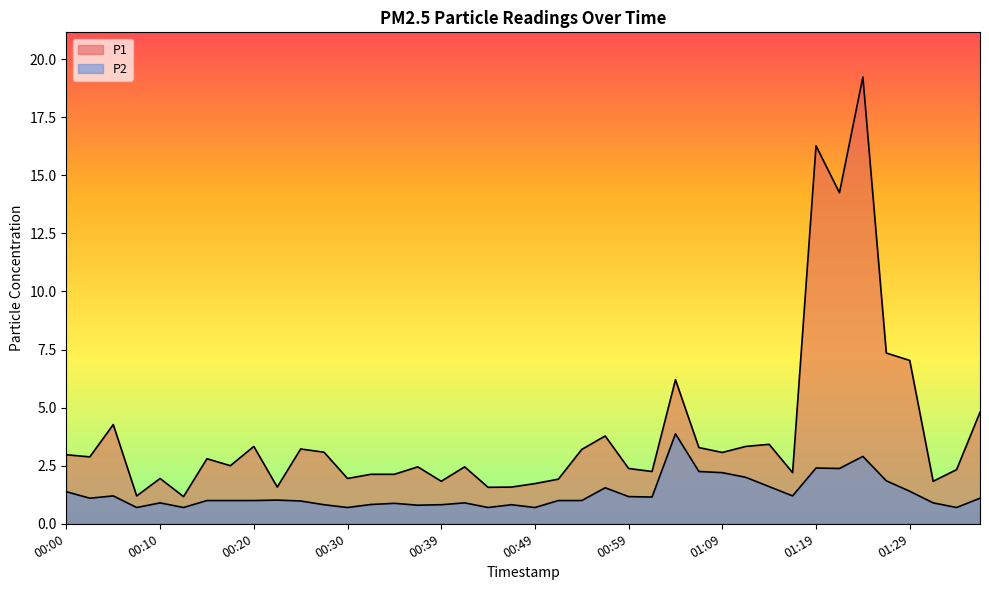

Which series has the largest total across all categories?

P1